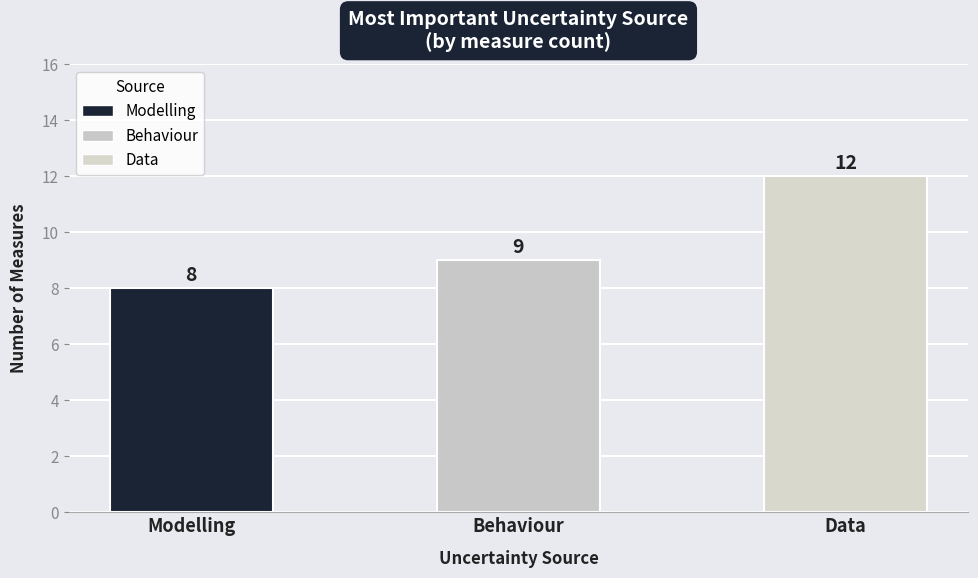

What position from the right is Behaviour?

2